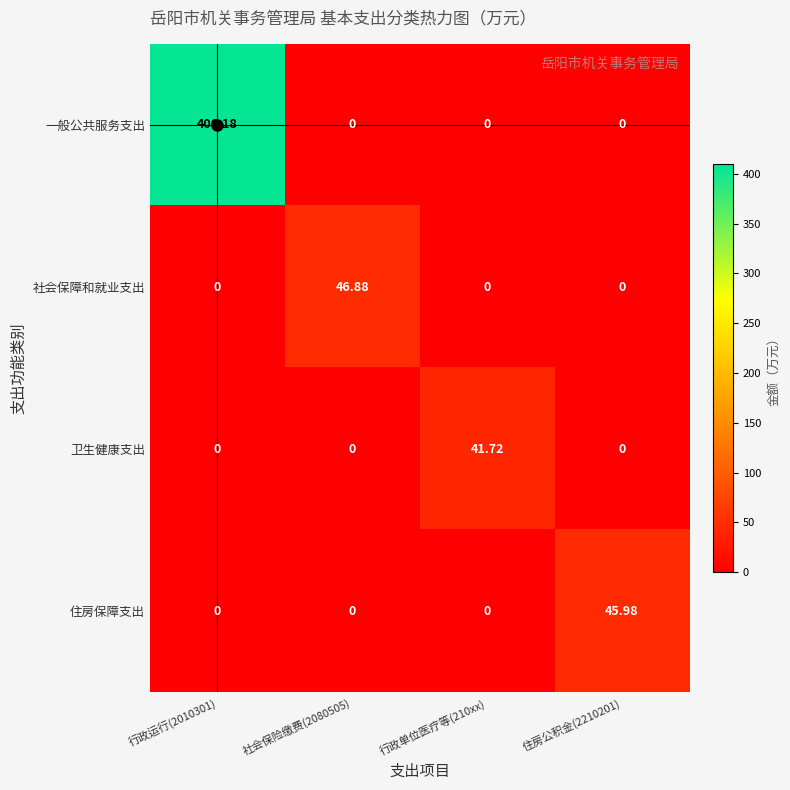

Which series has the widest spread of values?

一般公共服务支出